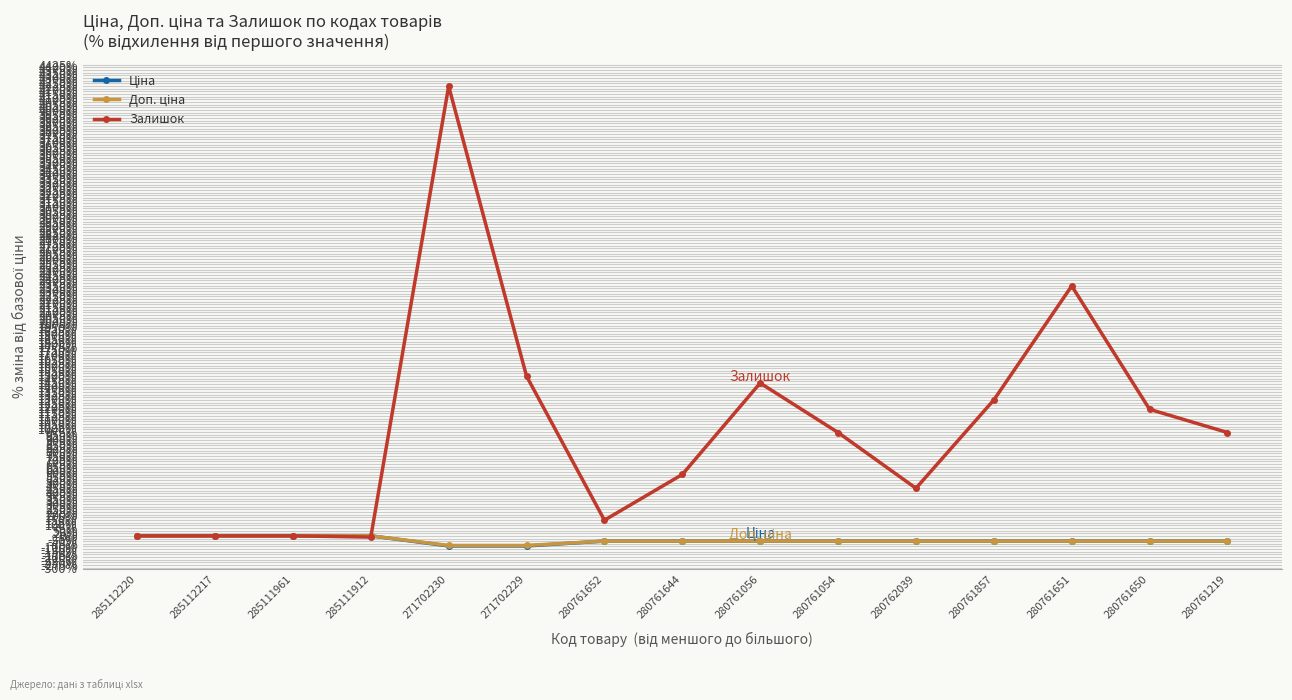

At which category is the sum across all series the highest?

271702230